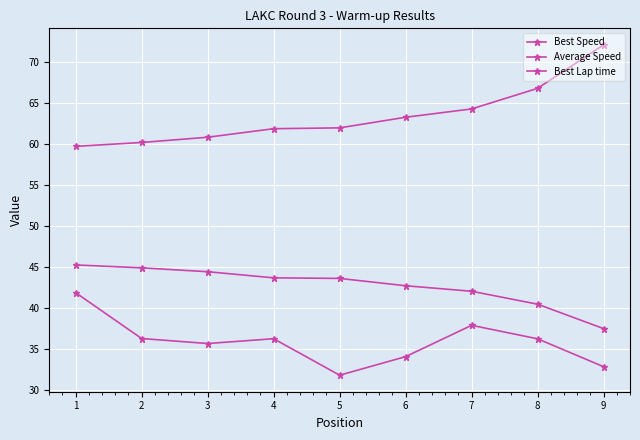

Reading left to right, what are all the values shown in this chart?

Best Speed: 45.2	44.9	44.4	43.6	43.6	42.7	42.0	40.4	37.4
Average Speed: 41.8	36.2	35.6	36.2	31.8	34.0	37.8	36.2	32.8
Best Lap time: 59.7	60.2	60.8	61.9	62.0	63.3	64.3	66.8	72.1